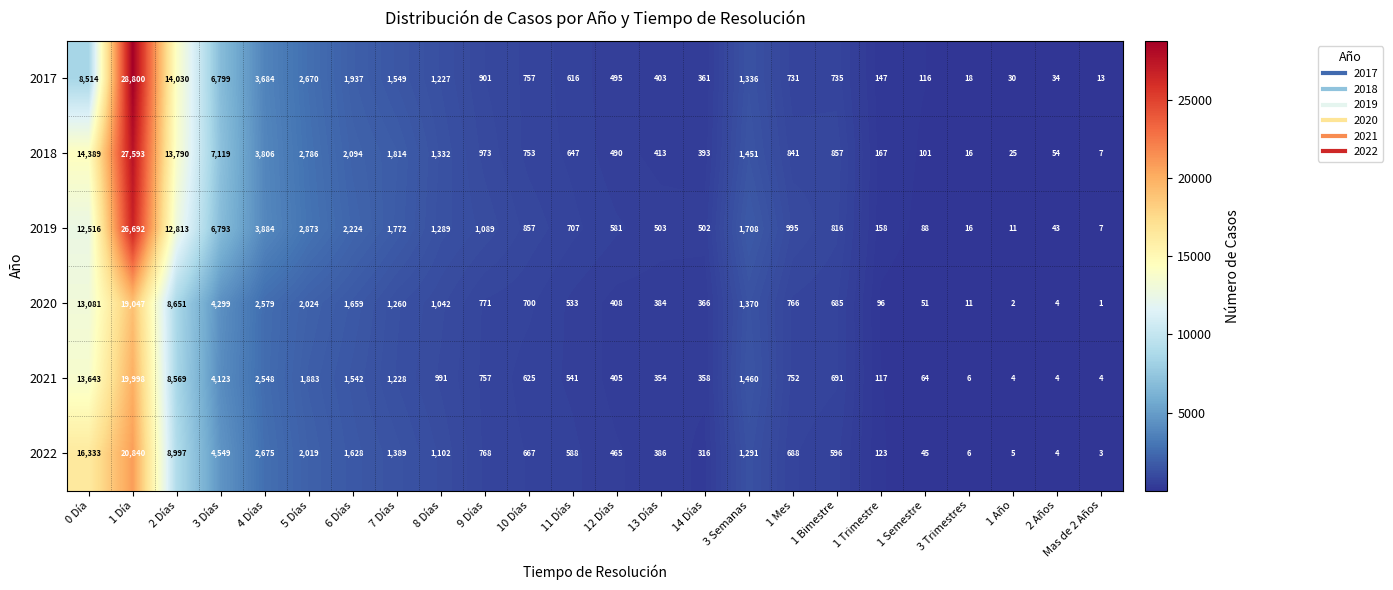

What is the sum of all 2020 values?

59790